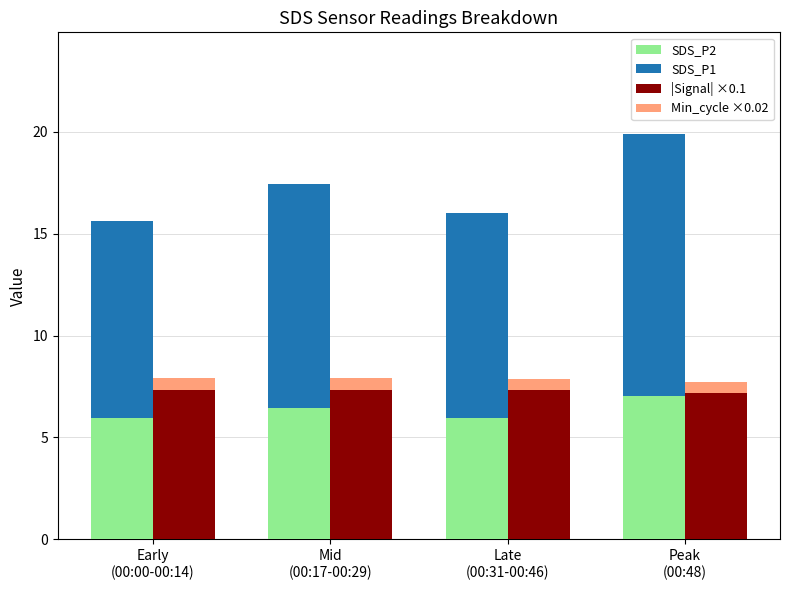

At which label does SDS_P2 reach its peak?

Peak
(00:48)